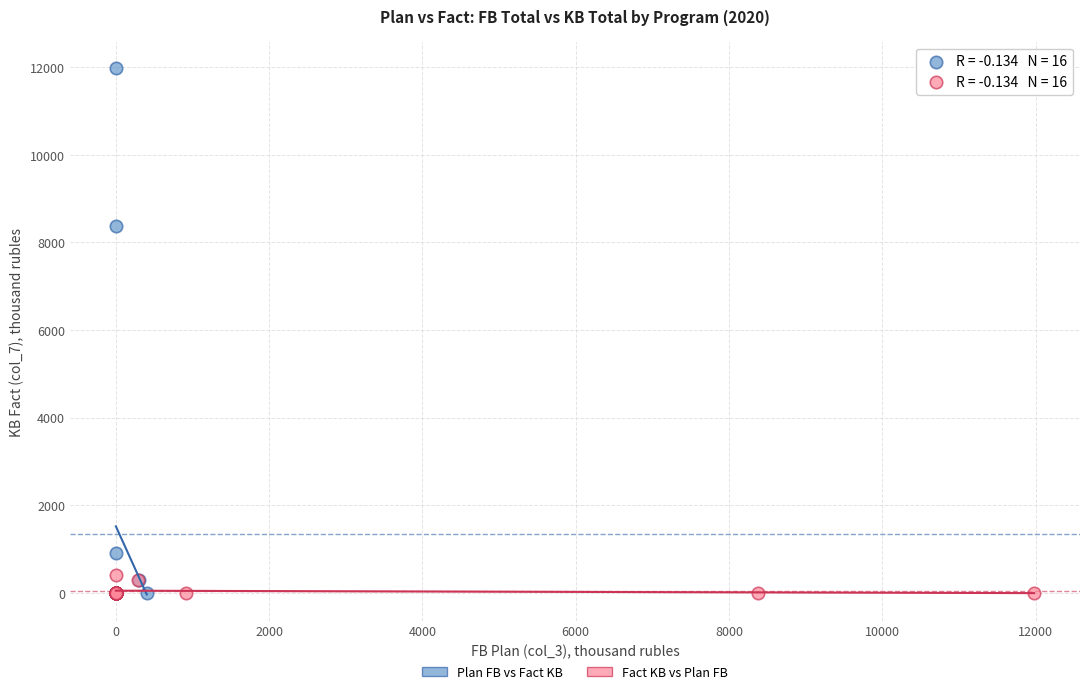

Which series has the widest spread of Y values?

Plan FB vs Fact KB